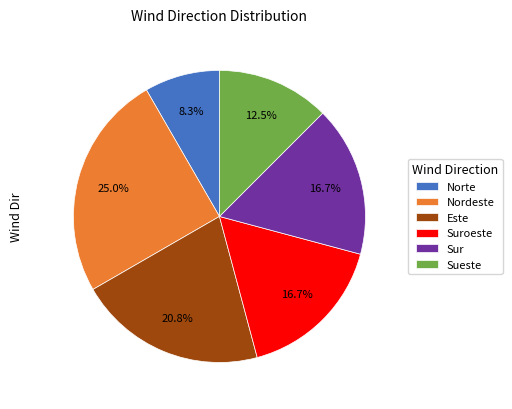

Is Norte the majority of the pie?

No